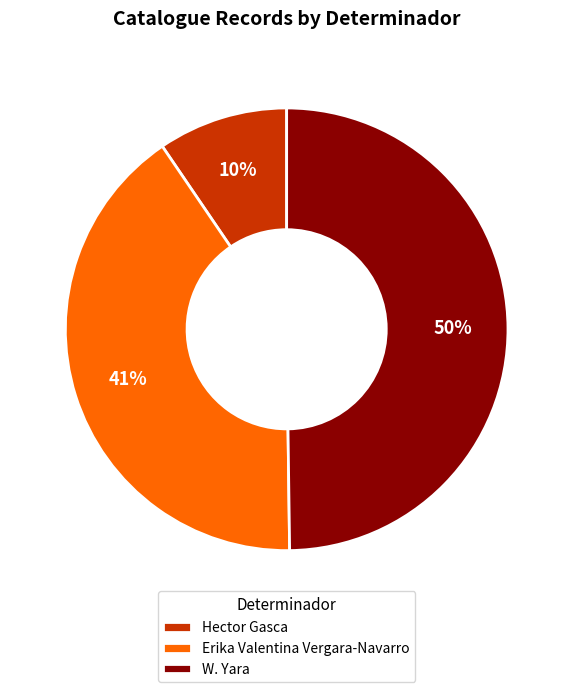

Which slice is the largest?

W. Yara